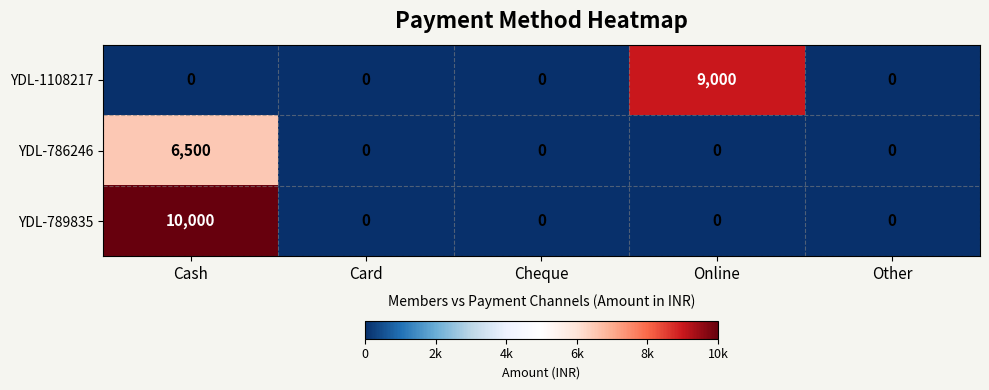

What is the greatest value displayed?

10000